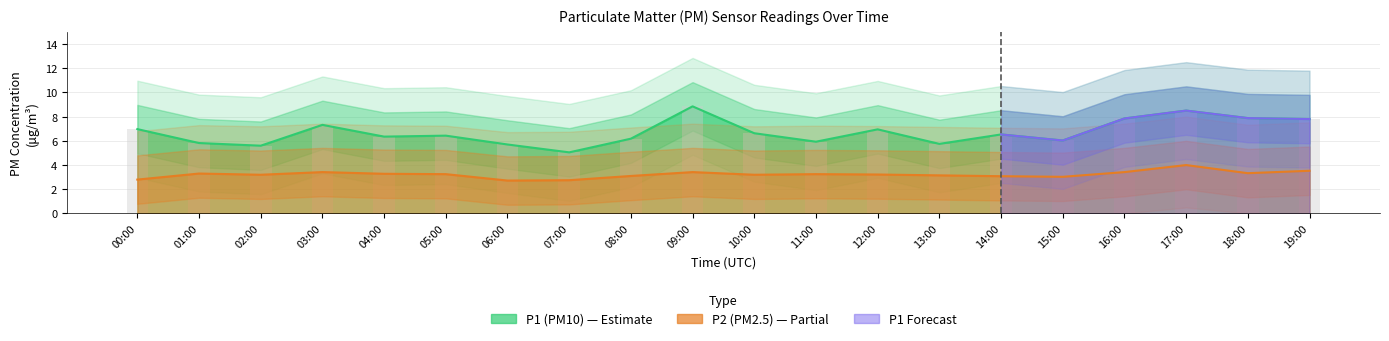

What is the label of the 4th bar from the right?

16:00